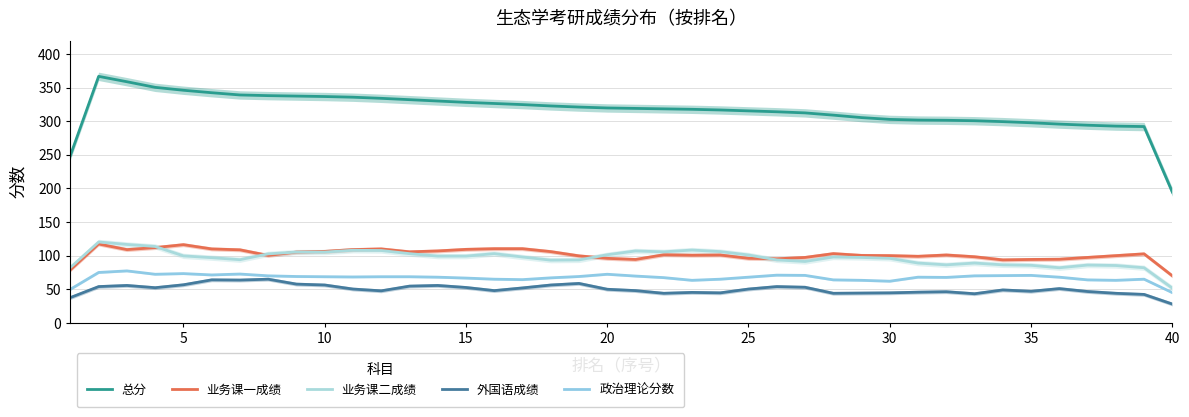

What is the difference between the second highest and second lowest values in the 外国语成绩 series?

26.3